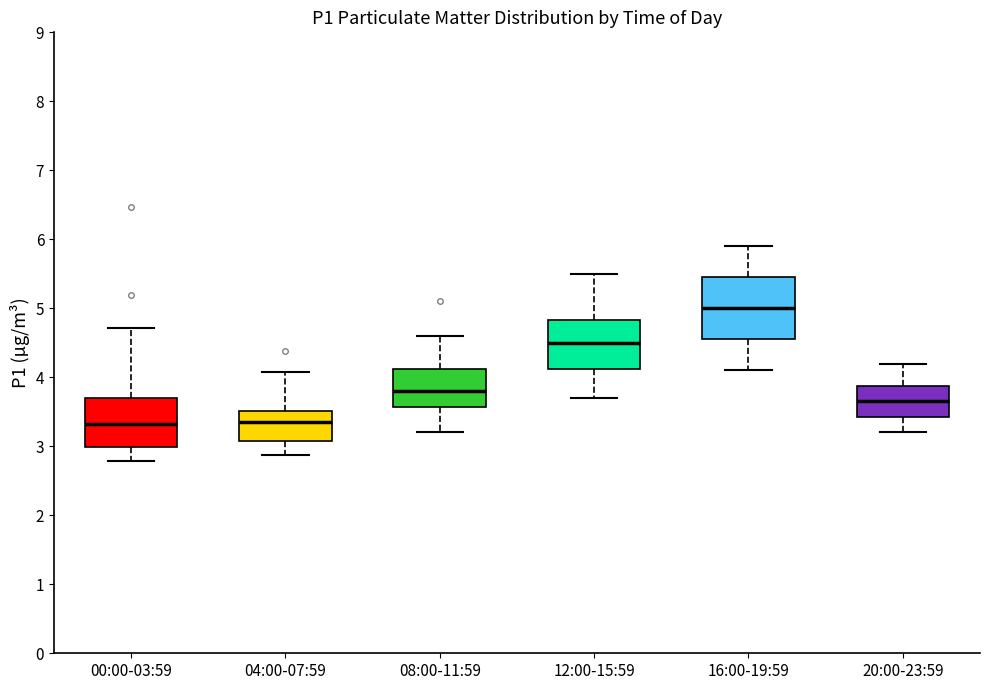

Where does the upper whisker of the box for 08:00-11:59 end on the y-axis? The values are not printed on the chart, so give them approximately, as read against the axis.

4.6